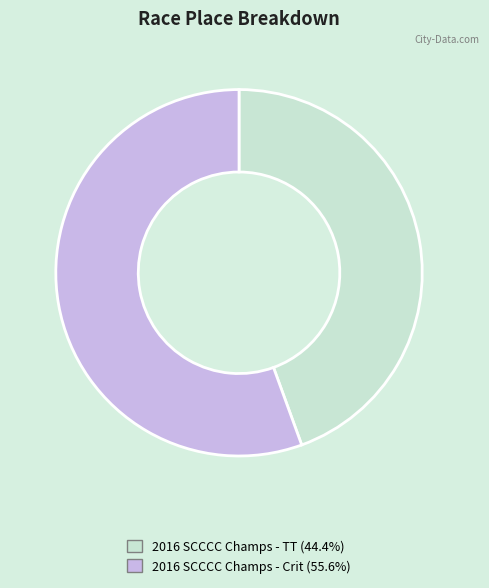

Combined, do 2016 SCCCC Champs - Crit and 2016 SCCCC Champs - TT account for over 50%?

Yes